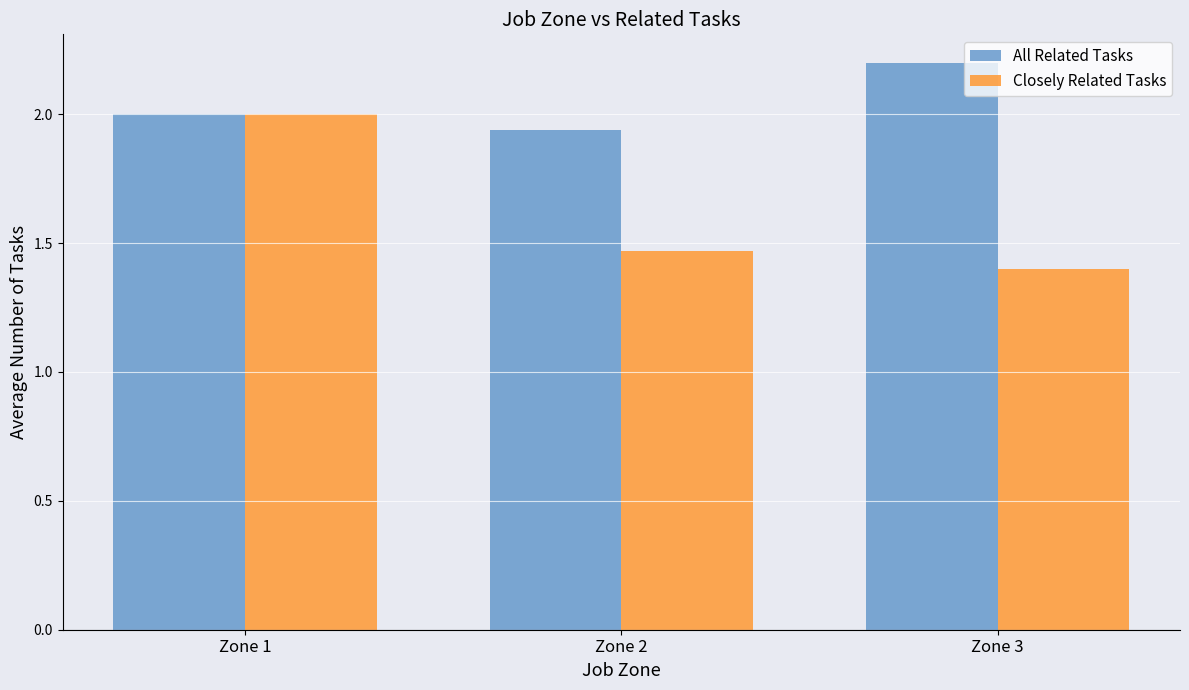

True or false: All Related Tasks has a value of 2.0 at Zone 1.

True